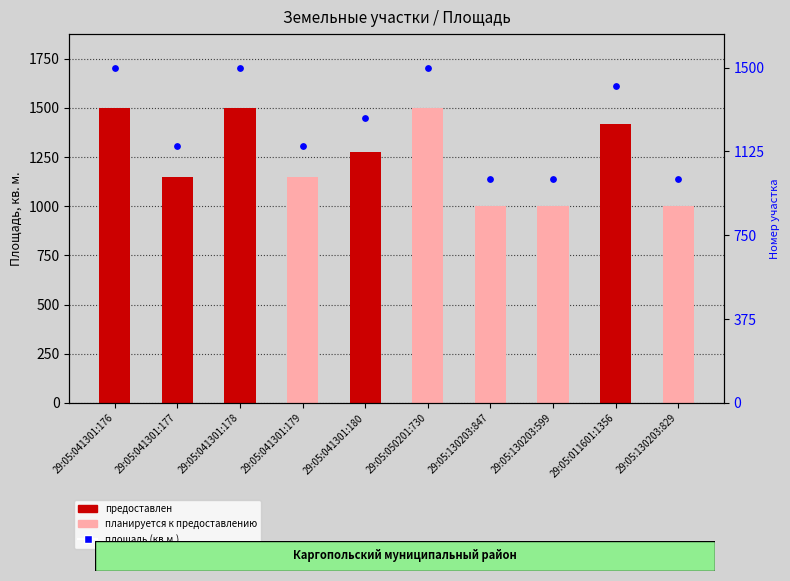

Between 29:05:130203:847 and 29:05:041301:180, which is larger?

29:05:041301:180